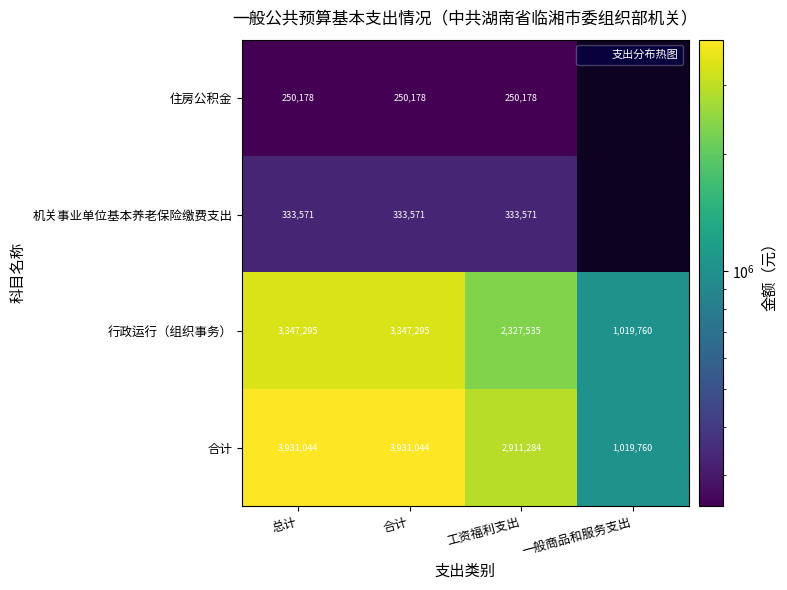

Is the value of 行政运行（组织事务） at 工资福利支出 greater than the value of 机关事业单位基本养老保险缴费支出 at 总计?

Yes